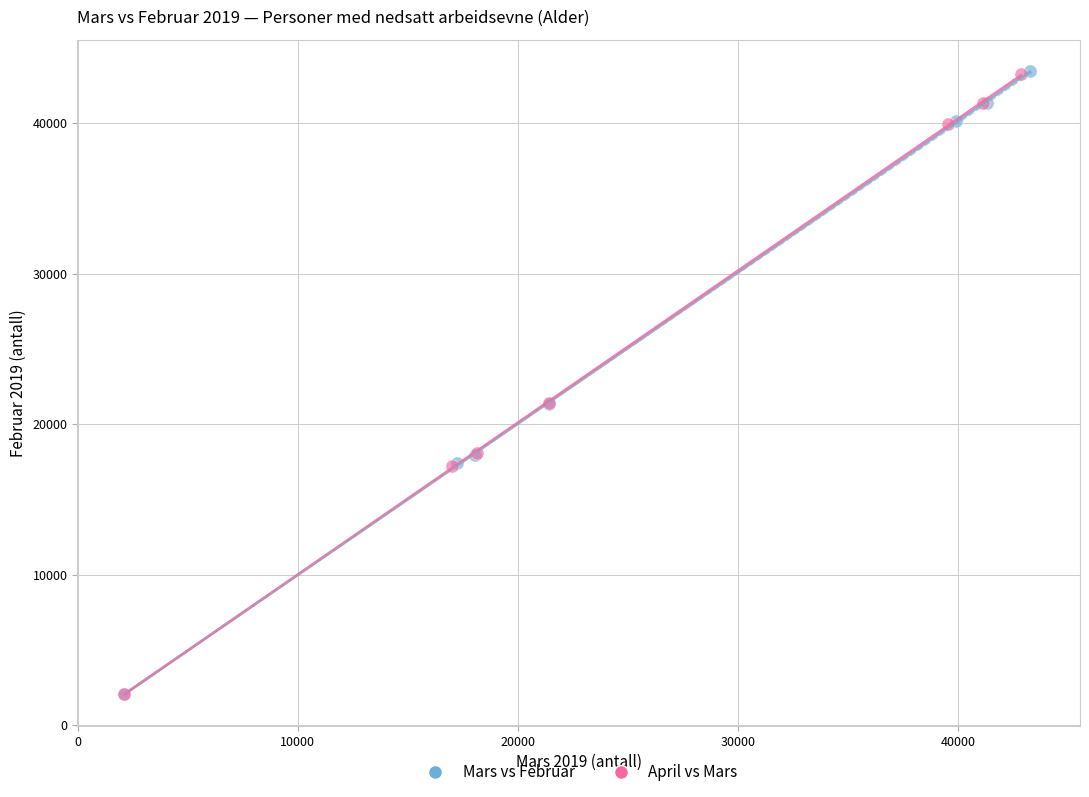

Which series has the widest spread of Y values?

Mars vs Februar